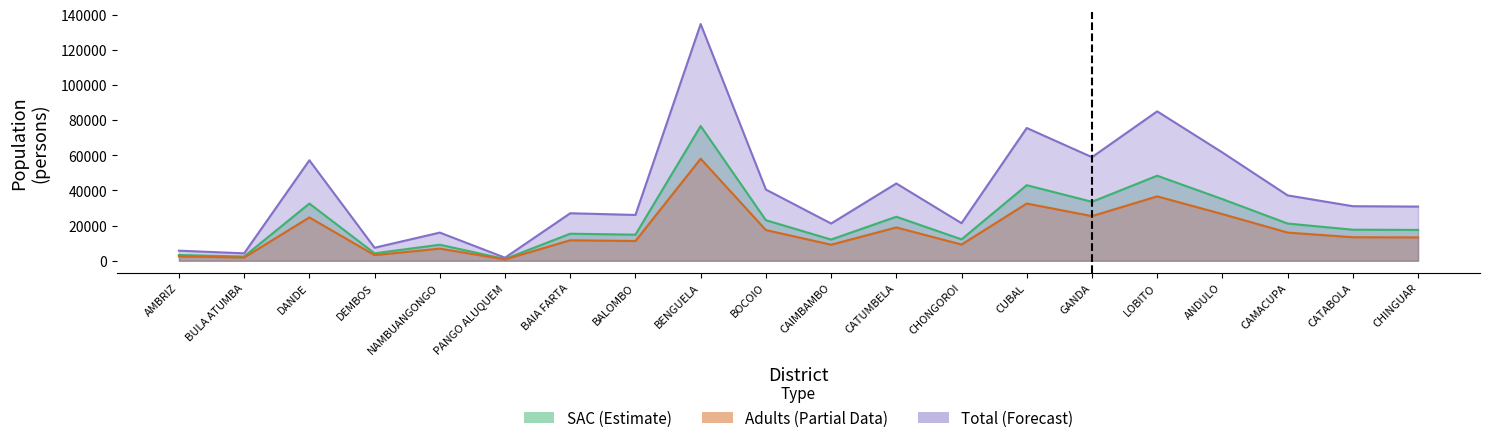

Reading left to right, list all the values displayed in this chart.

SAC: 3255.0	2395.5	32531.5	4210.0	9109.5	981.0	15374.0	14826.0	76644.0	23055.0	12049.0	25022.5	12162.5	42981.0	33537.5	48372.5	35048.5	21161.0	17657.0	17535.5
Adults: 2464.6	1813.6	24631.0	3187.6	6897.2	742.6	11640.2	11225.6	58030.4	17455.8	9122.6	18945.4	9208.6	32542.8	25392.6	36625.0	26536.8	16022.0	13368.8	13276.8
Total: 5719.6	4209.1	57162.5	7397.6	16006.7	1723.6	27014.2	26051.6	134674.4	40510.8	21171.6	43967.9	21371.1	75523.8	58930.1	84997.5	61585.3	37183.0	31025.8	30812.3